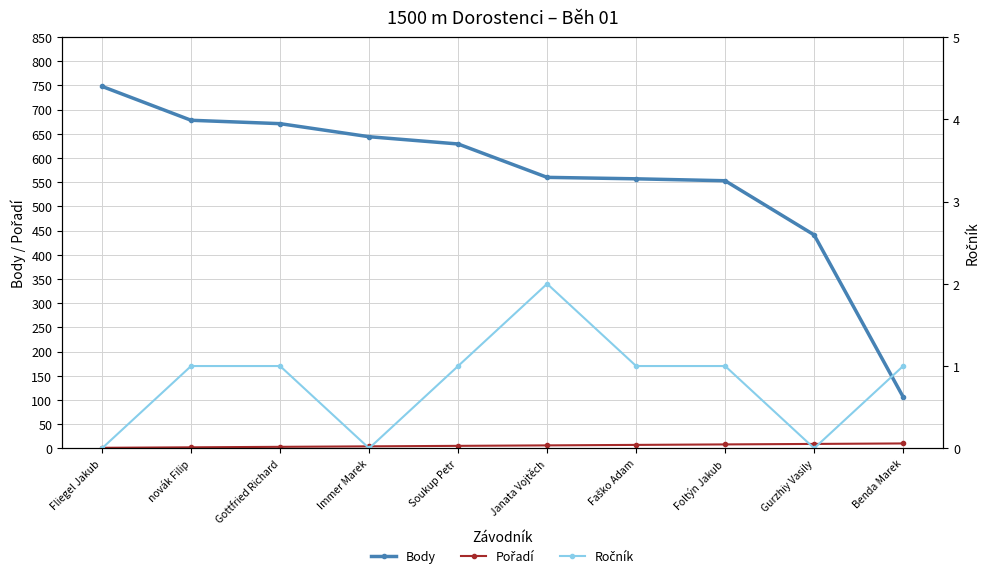

At how many categories does at least one series exceed 500?

8